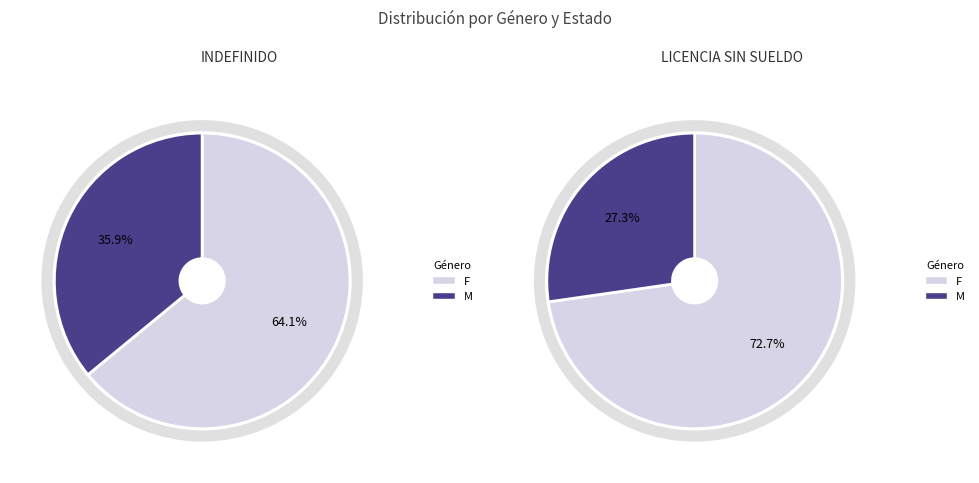

What is the smallest slice in the pie chart?

M